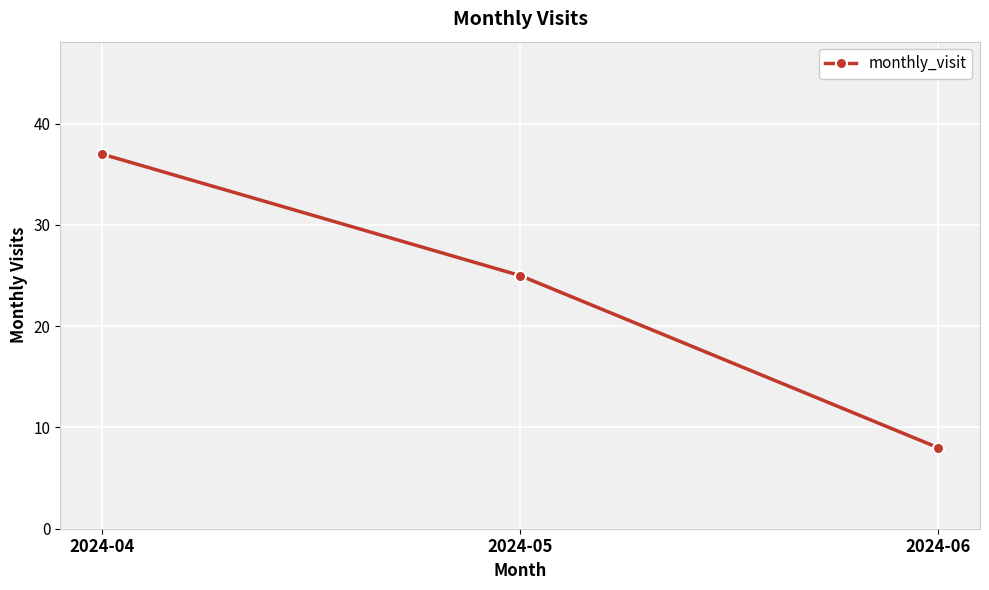

How many data points are less than 25?

1